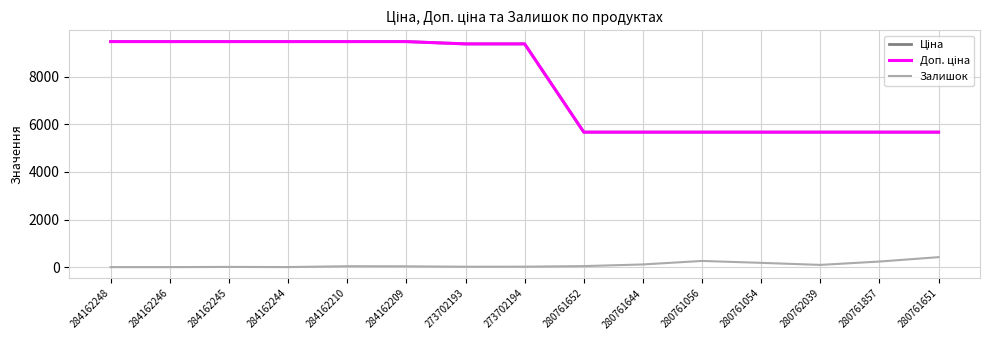

Rank the categories by Залишок value from lowest to highest.

284162248, 284162246, 284162244, 284162245, 273702193, 273702194, 284162209, 284162210, 280761652, 280762039, 280761644, 280761054, 280761857, 280761056, 280761651